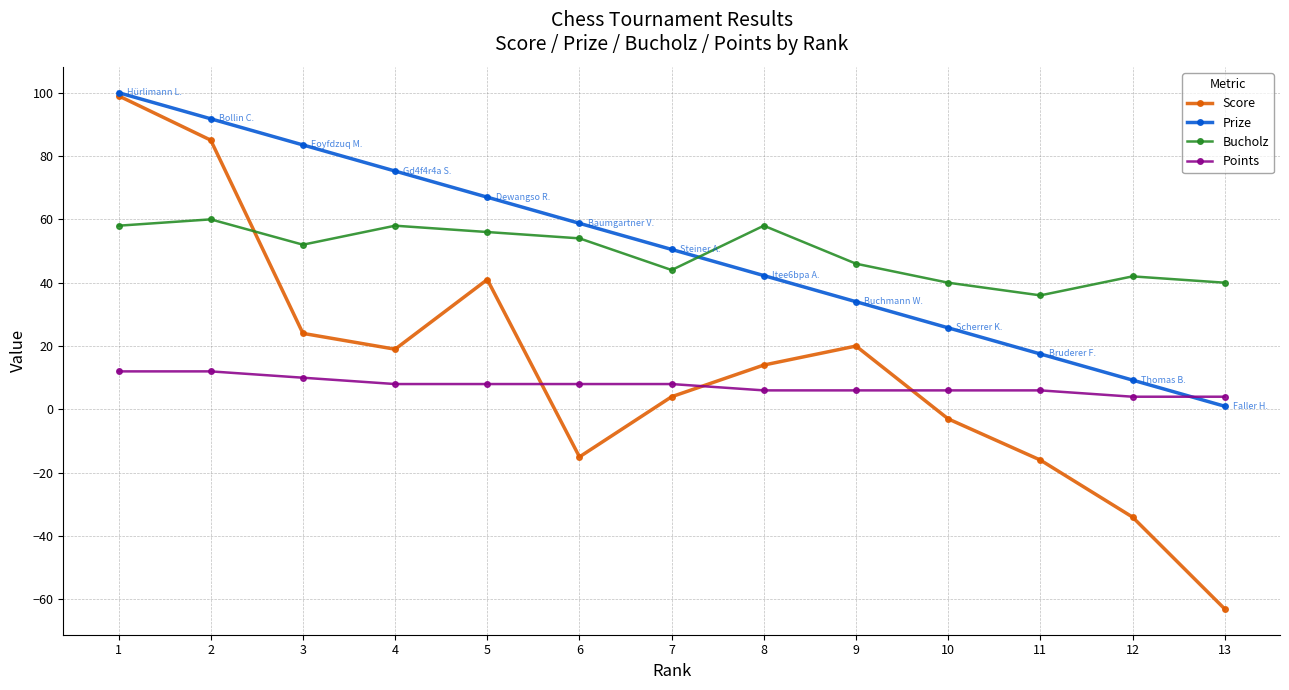

Read the Score value at 2.

85.0